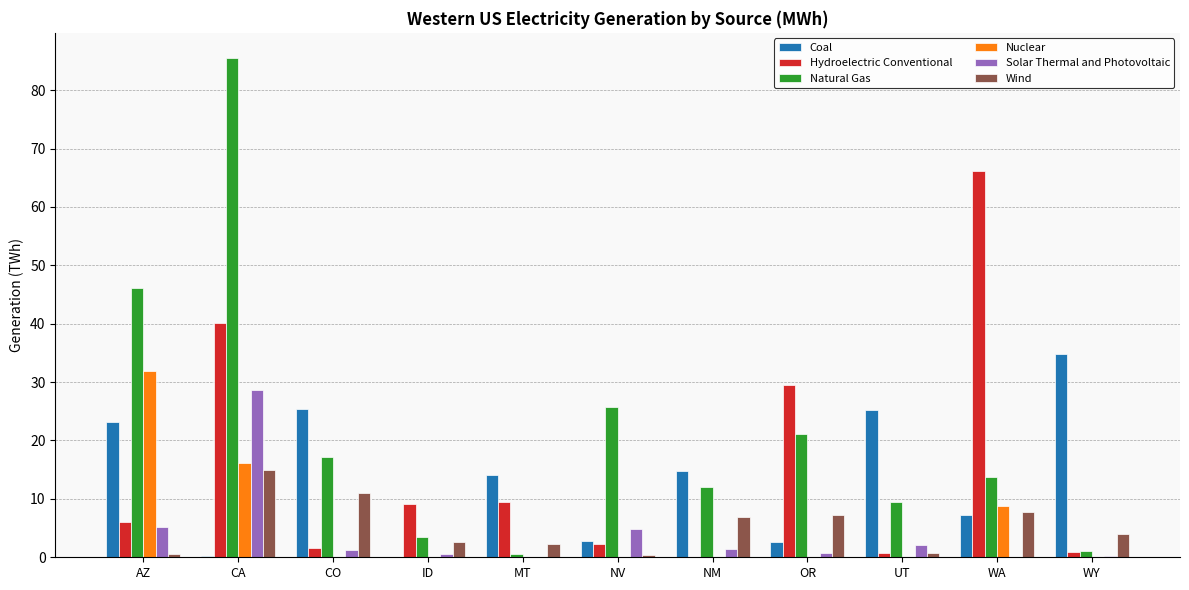

Between NV and WY, which series saw the biggest shift?

Coal